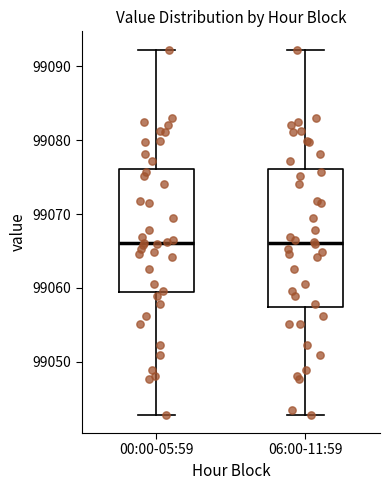

Comparing the boxes themselves (not the whiskers), which one is the tallest?

06:00-11:59